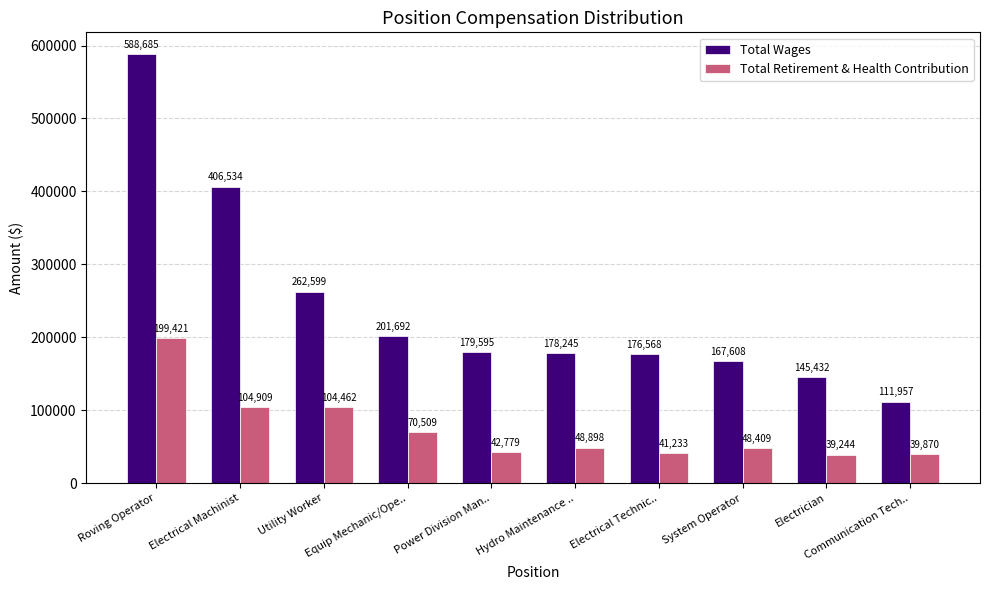

Rank the categories by Total Wages value from lowest to highest.

Communication Tech.., Electrician, System Operator, Electrical Technic.., Hydro Maintenance .., Power Division Man.., Equip Mechanic/Ope.., Utility Worker, Electrical Machinist, Roving Operator